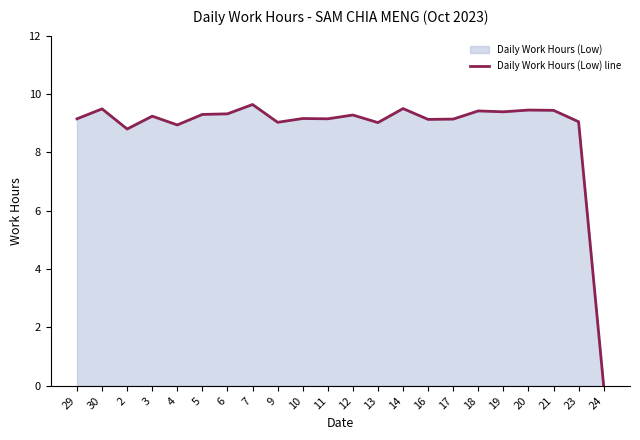

What is the ratio of the value at 29 to the value at 10?

1.0